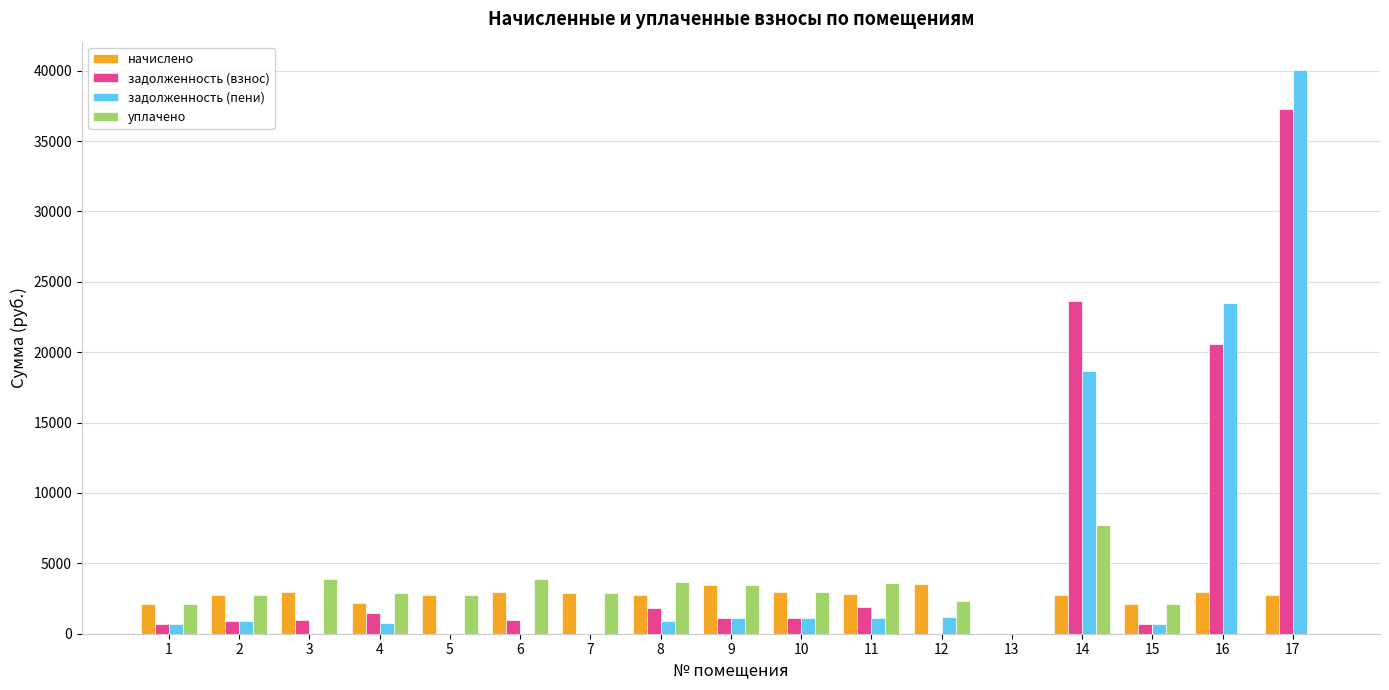

Which series has the largest range (max minus min)?

задолженность (пени)